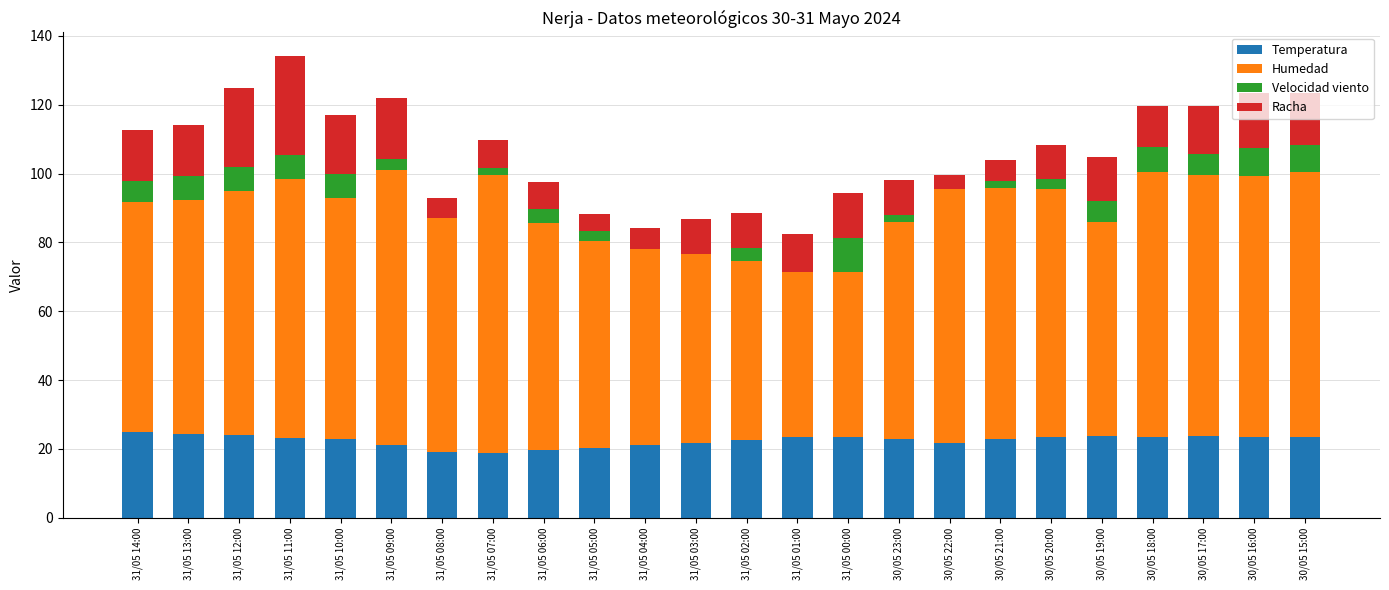

Is it true that Temperatura equals 5.8 at 30/05 17:00?

False